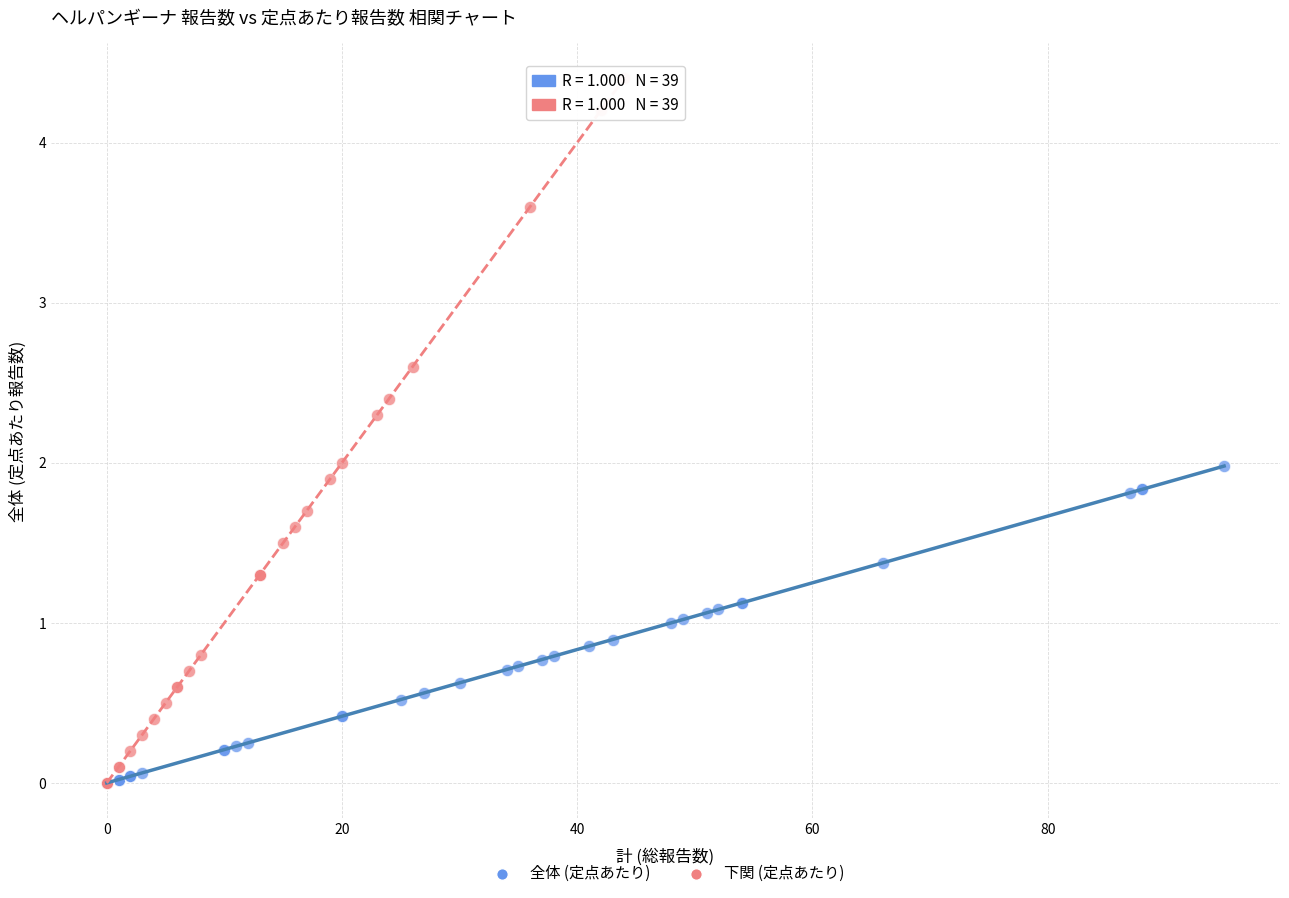

Which series contains the highest Y value?

下関 (定点あたり)